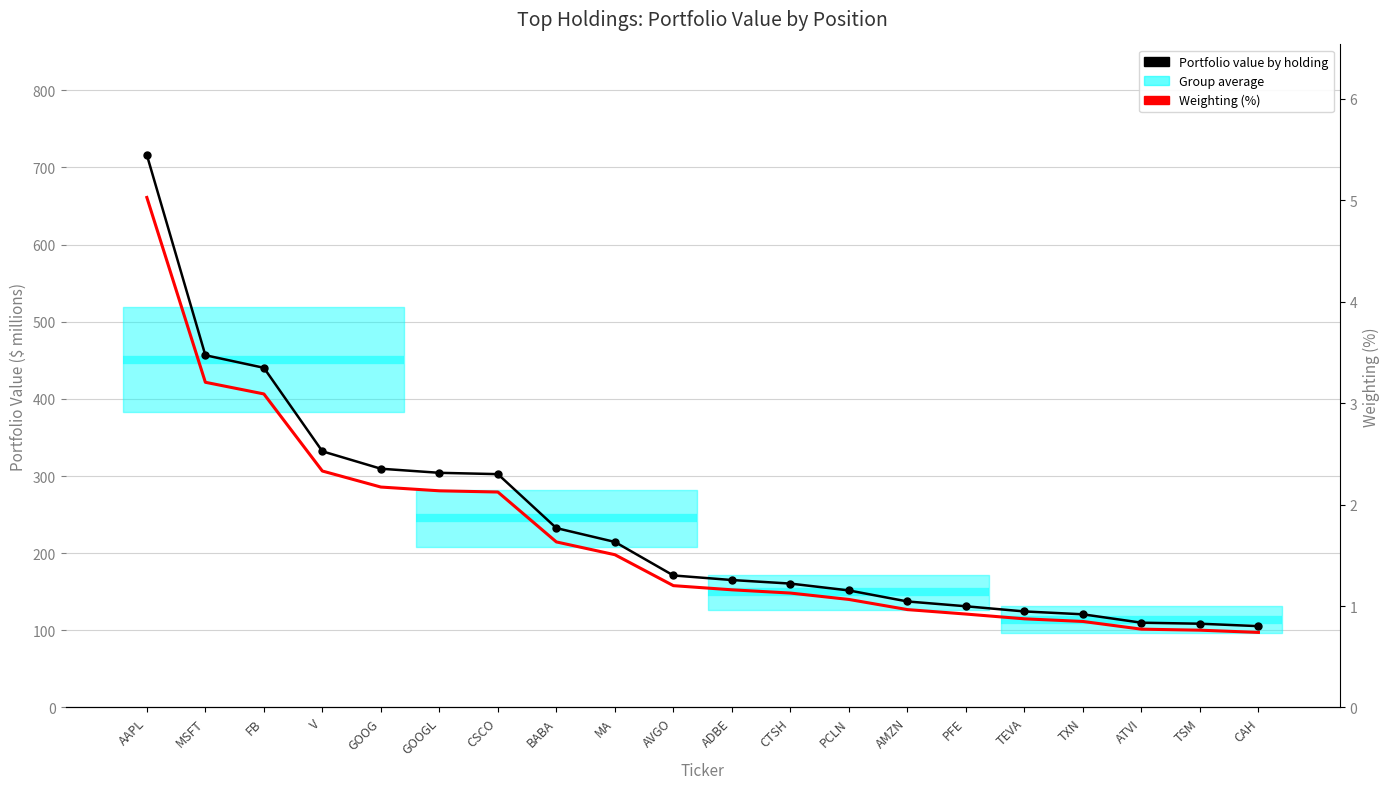

Reading left to right, what are all the values shown in this chart?

Portfolio value by holding: 716.2	456.6	440.3	332.1	309.5	304.2	302.5	232.5	214.6	171.1	165.2	160.6	151.7	137.4	131.2	124.5	120.8	109.9	108.6	105.4
Weighting (%): 5.0	3.2	3.1	2.3	2.2	2.1	2.1	1.6	1.5	1.2	1.2	1.1	1.1	1.0	0.9	0.9	0.8	0.8	0.8	0.7